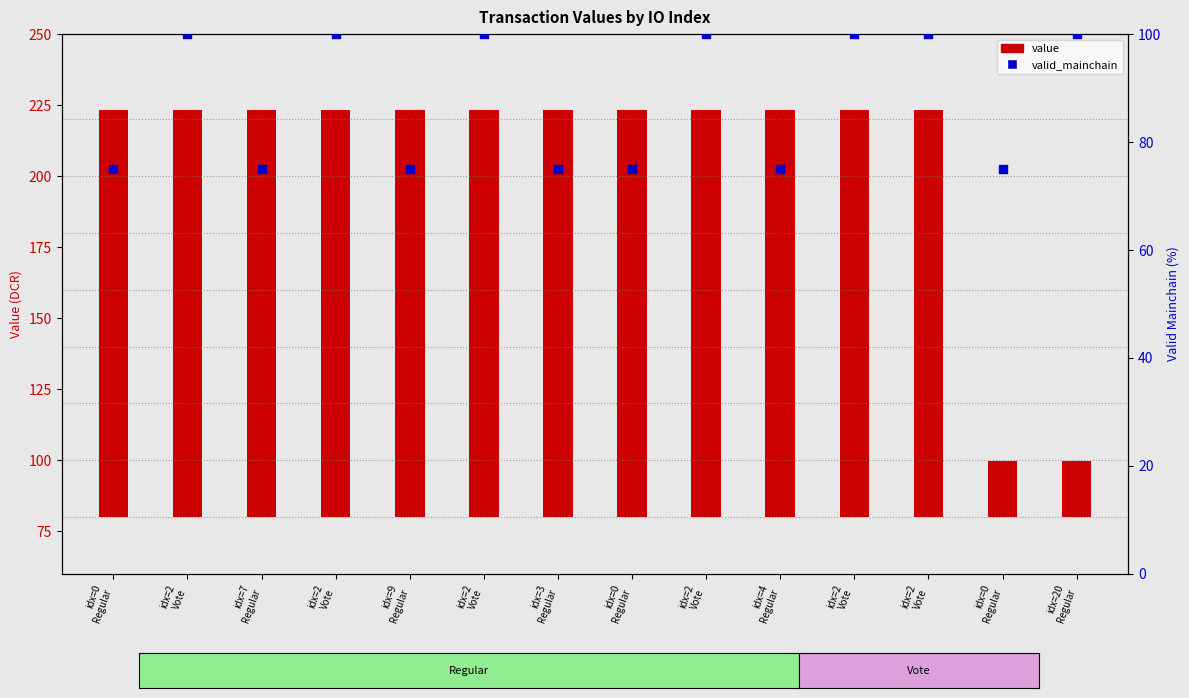

Which series has the largest Y range (max minus min)?

value (DCR)